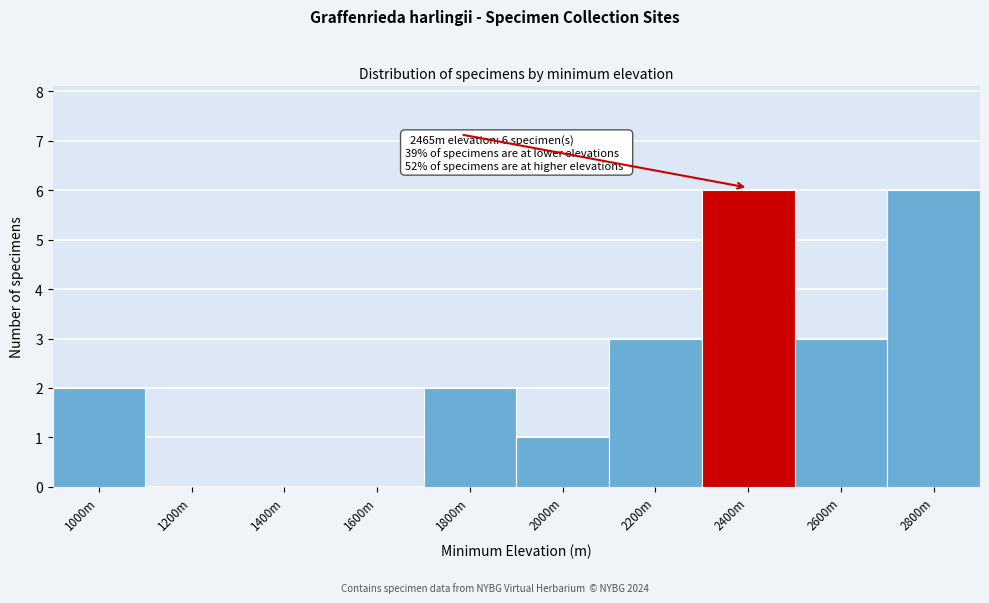

Reading right to left, list all the values displayed in this chart.

2800m=6	2600m=3	2400m=6	2200m=3	2000m=1	1800m=2	1600m=0	1400m=0	1200m=0	1000m=2